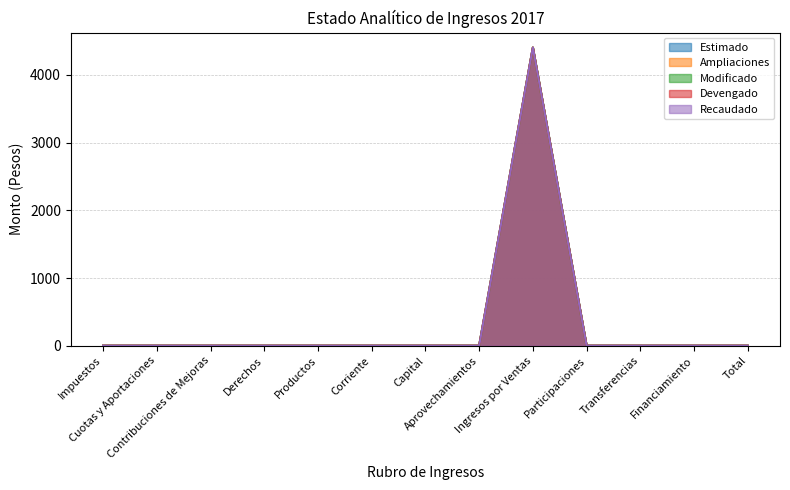

At how many categories does at least one series exceed 1626?

1